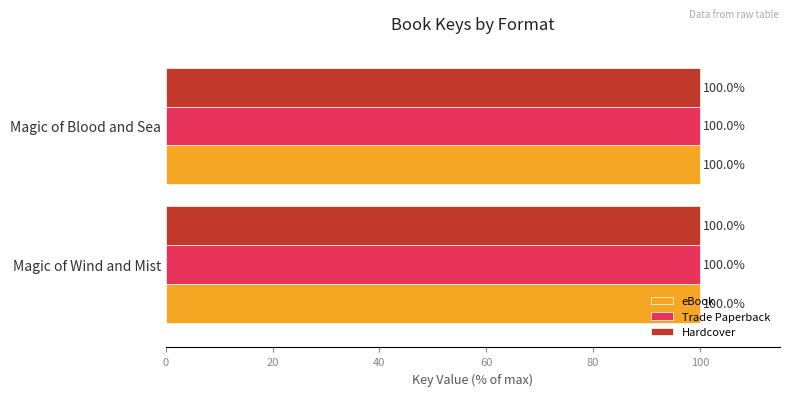

Is it true that Hardcover equals 173.2 at Magic of Blood and Sea?

False